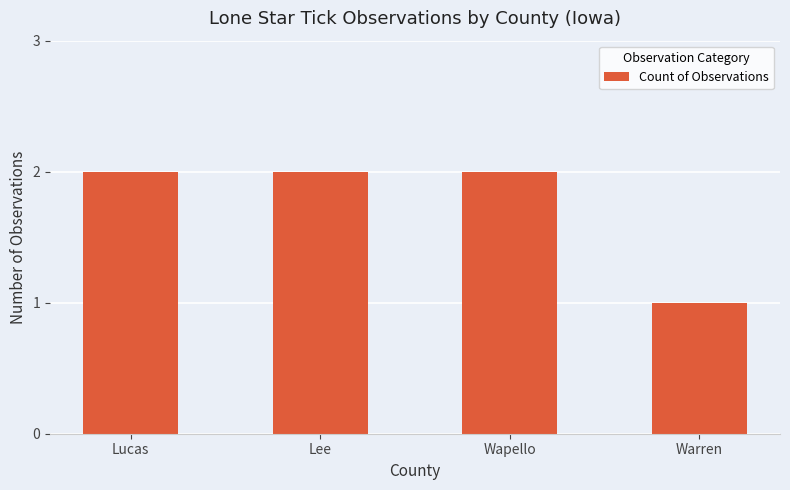

Approximately how many times larger is the value at Lee compared to Wapello?

1.0